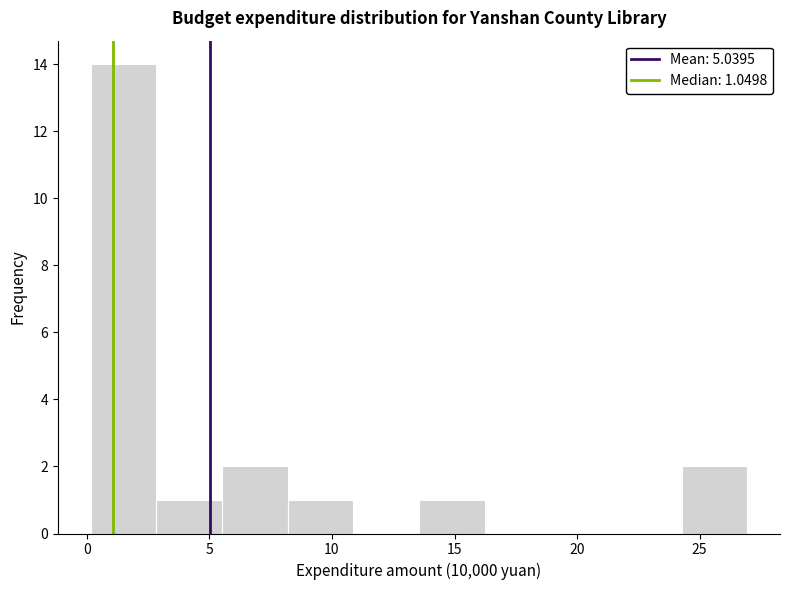

Over which range of the x-axis is the bar tallest?

0.0 to 3.0